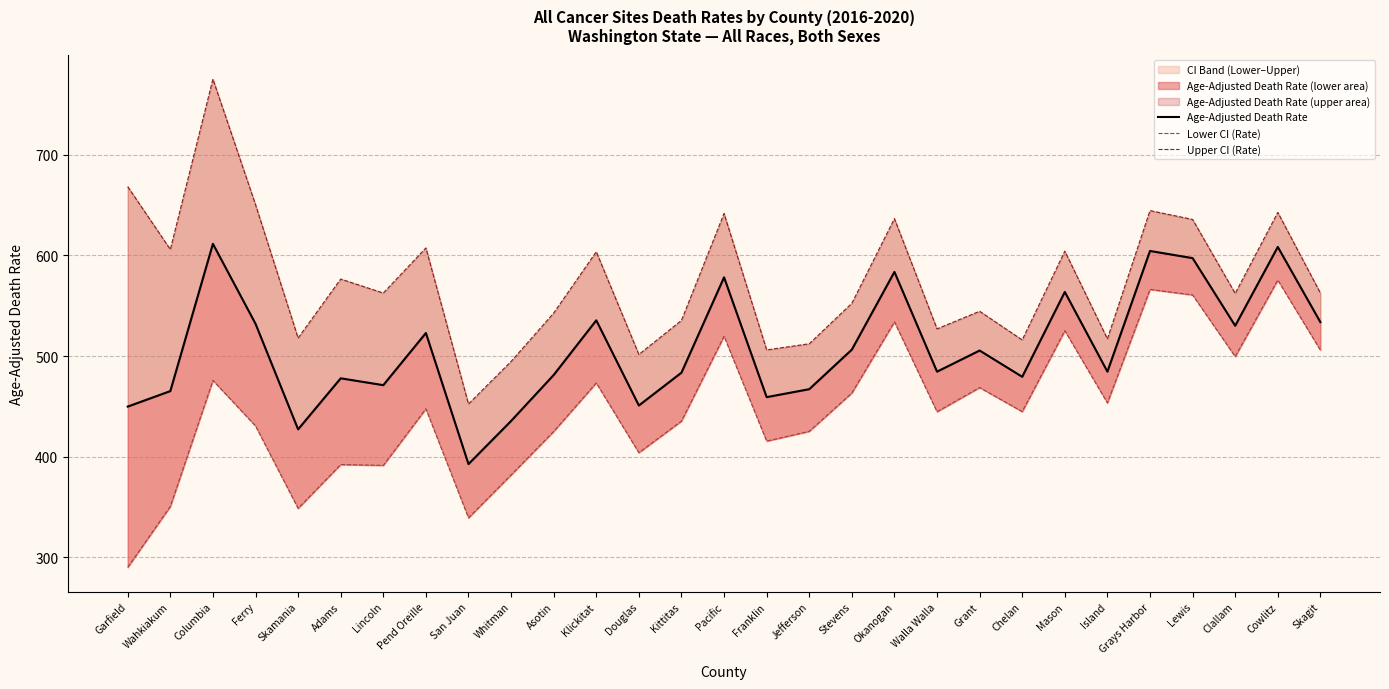

Which series has the largest total across all categories?

Upper CI (Rate)